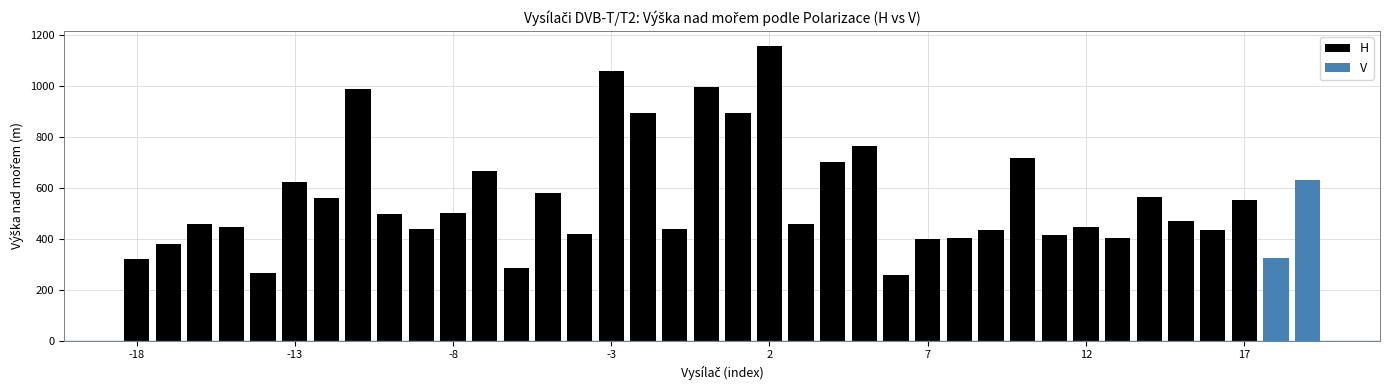

What is the minimum value for H?

258